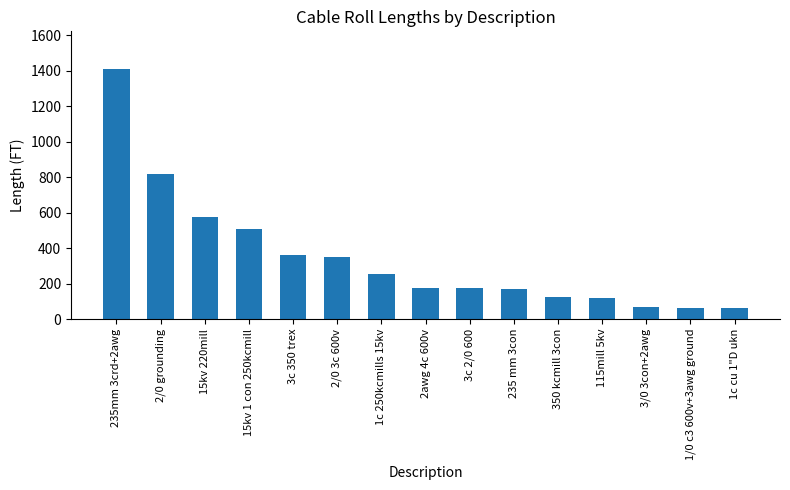

Are the bars horizontal?

No